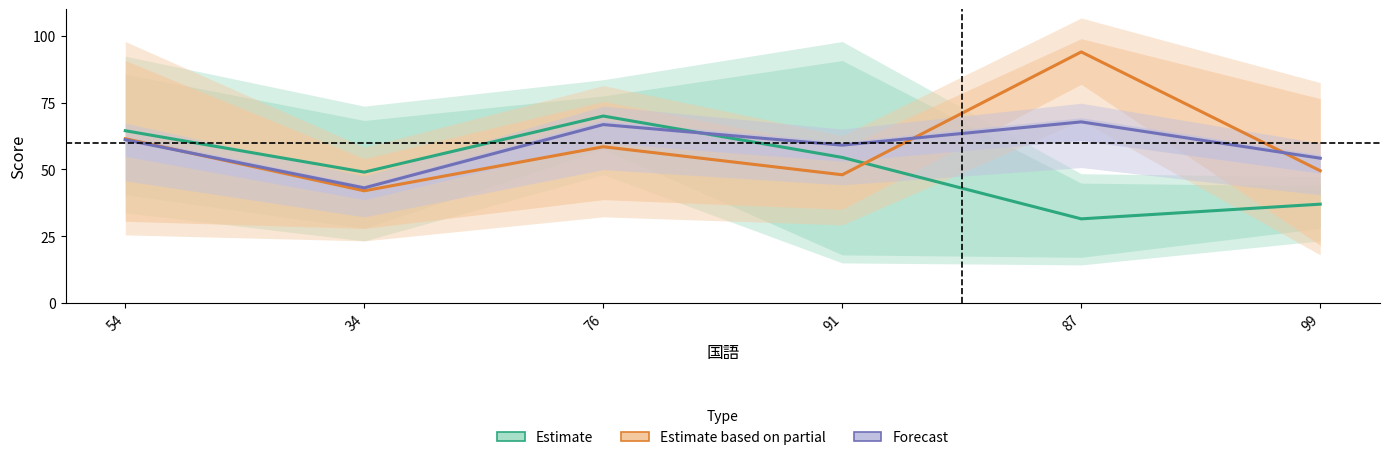

Is it true that Estimate equals 52.9 at 99?

False